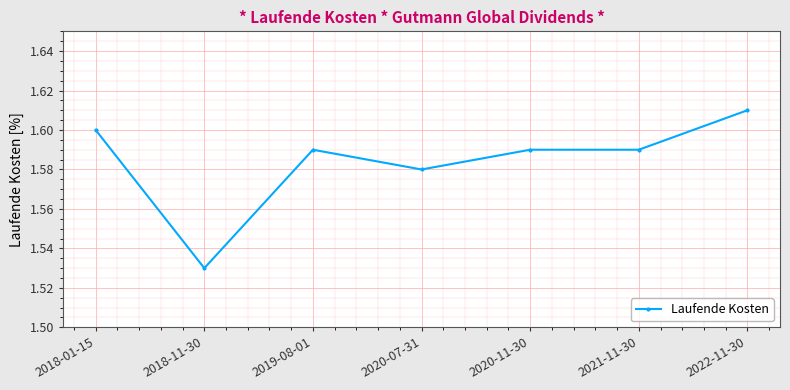

Where is the first local maximum?

2019-08-01